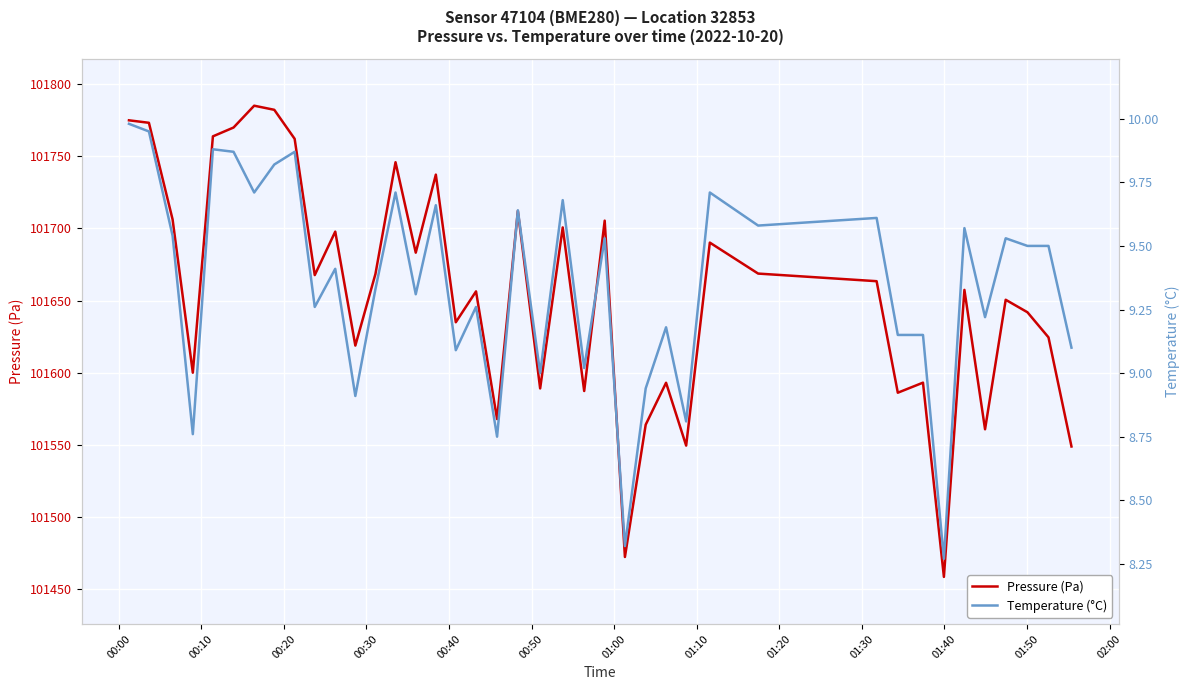

Does the chart display data point markers on the line(s)?

No